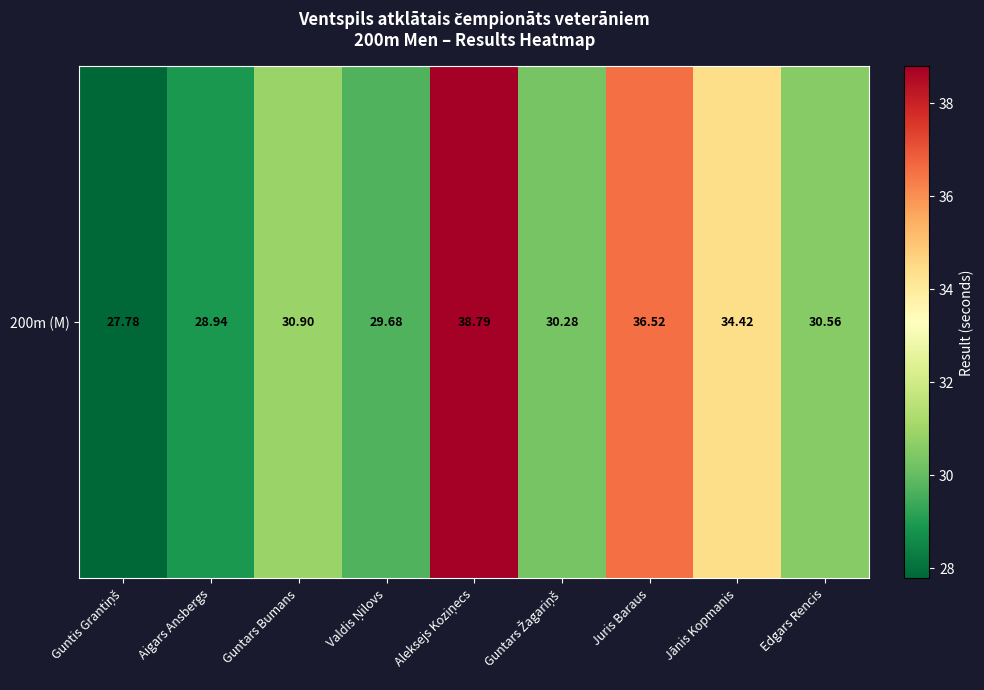

Approximately how many times larger is the value at Guntars Žagariņš compared to Edgars Rencis?

1.0